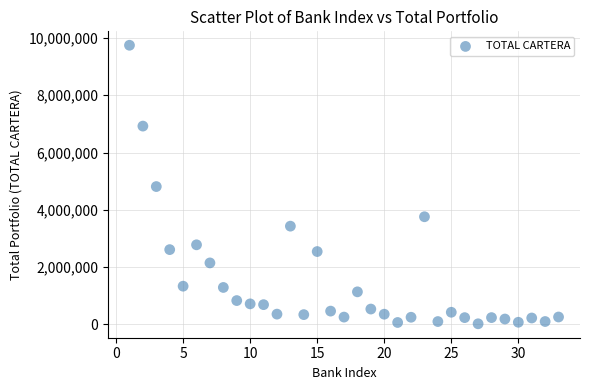

What is the range of Y values (max minus min)?

9726505.5